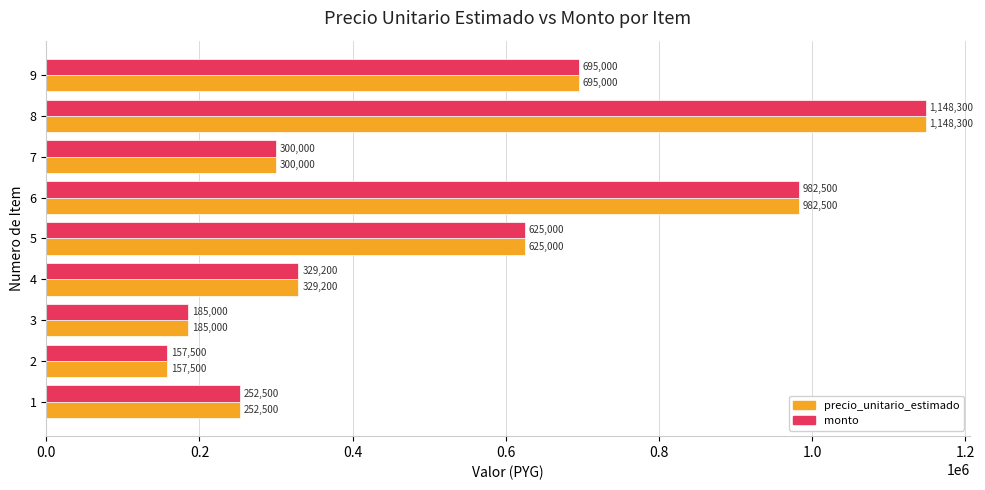

The monto series shows 252500 at 1. True or false?

True